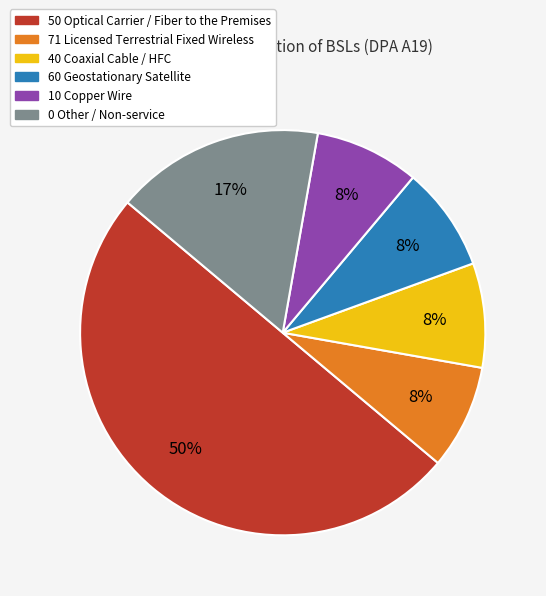

To the nearest percent, what is the average slice percentage?

17%